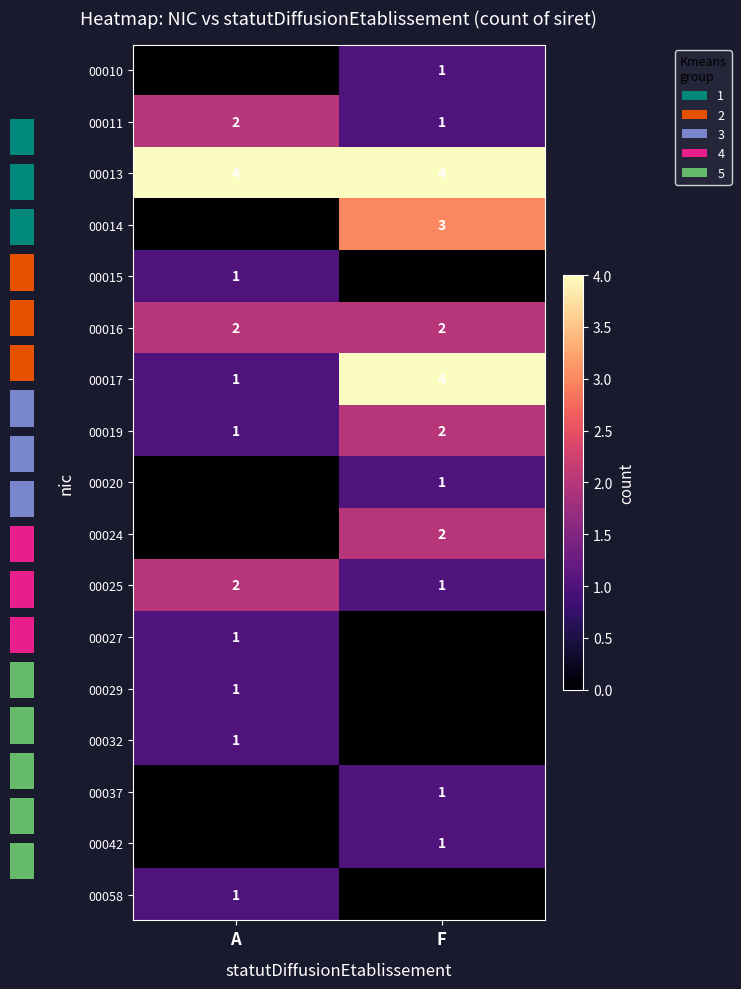

Which label corresponds to the largest value in the chart?

A